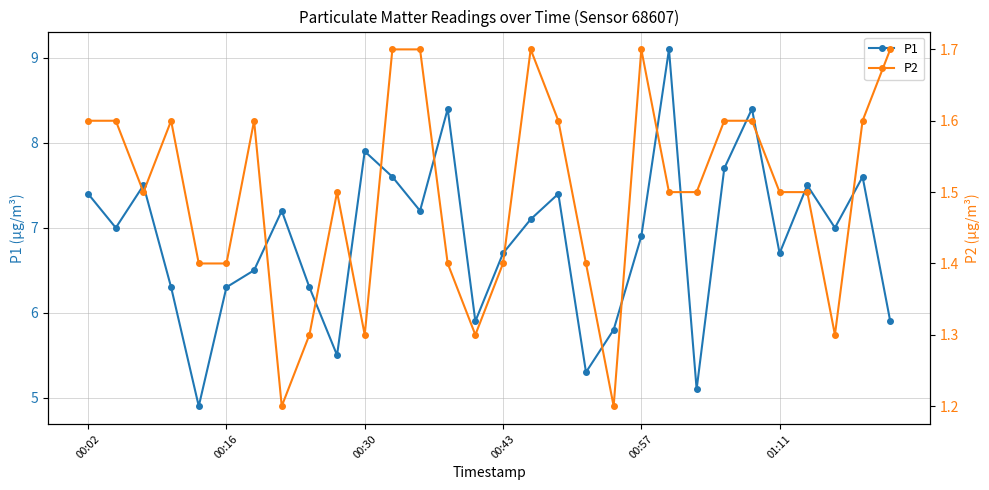

What is the maximum value shown in the chart?

9.1